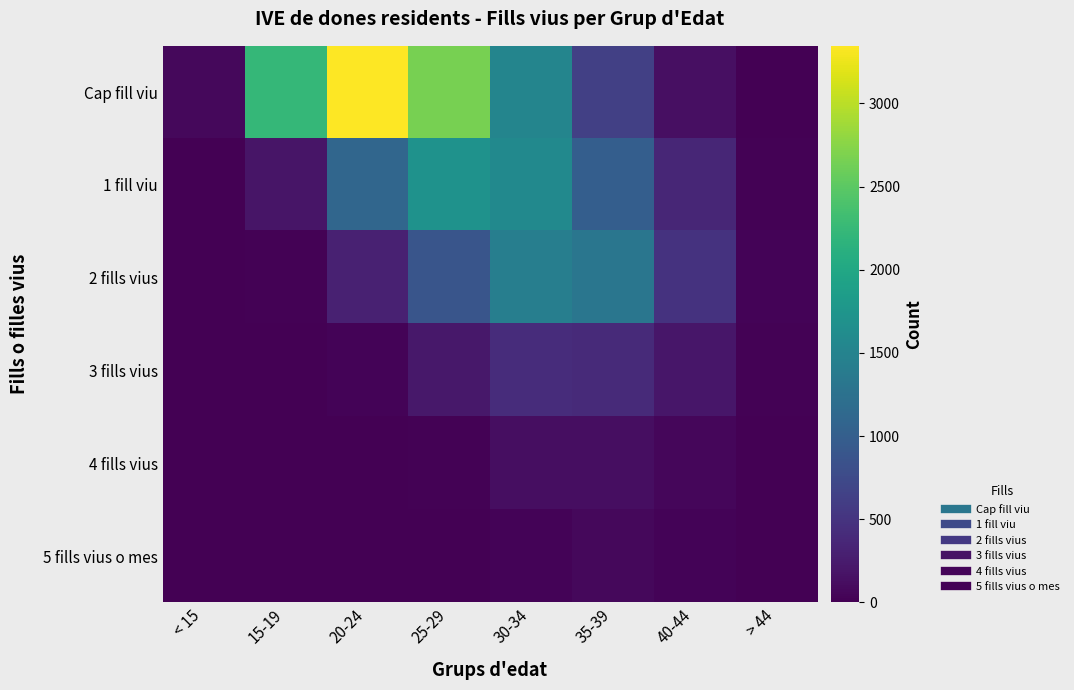

What is the maximum value shown in the chart?

3346